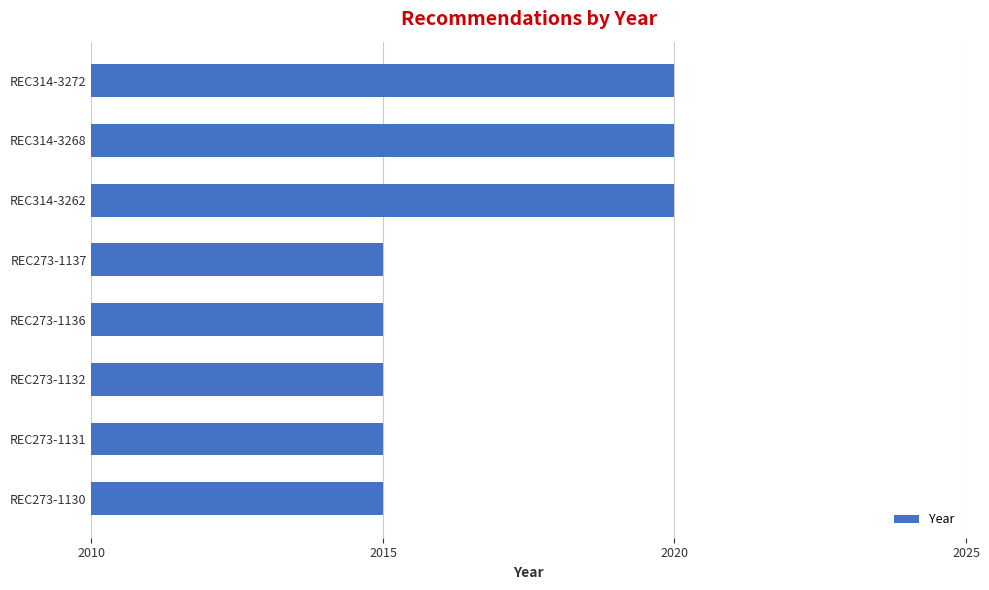

What is the greatest value displayed?

2020